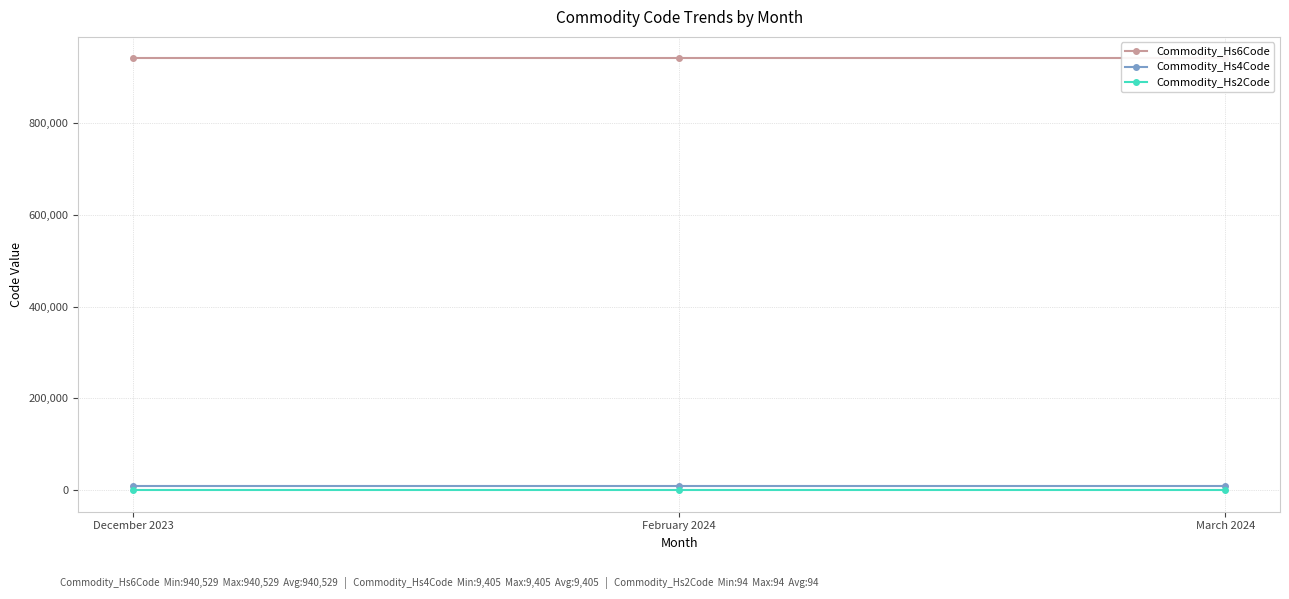

Between December 2023 and February 2024, which series saw the biggest shift?

Commodity_Hs6Code